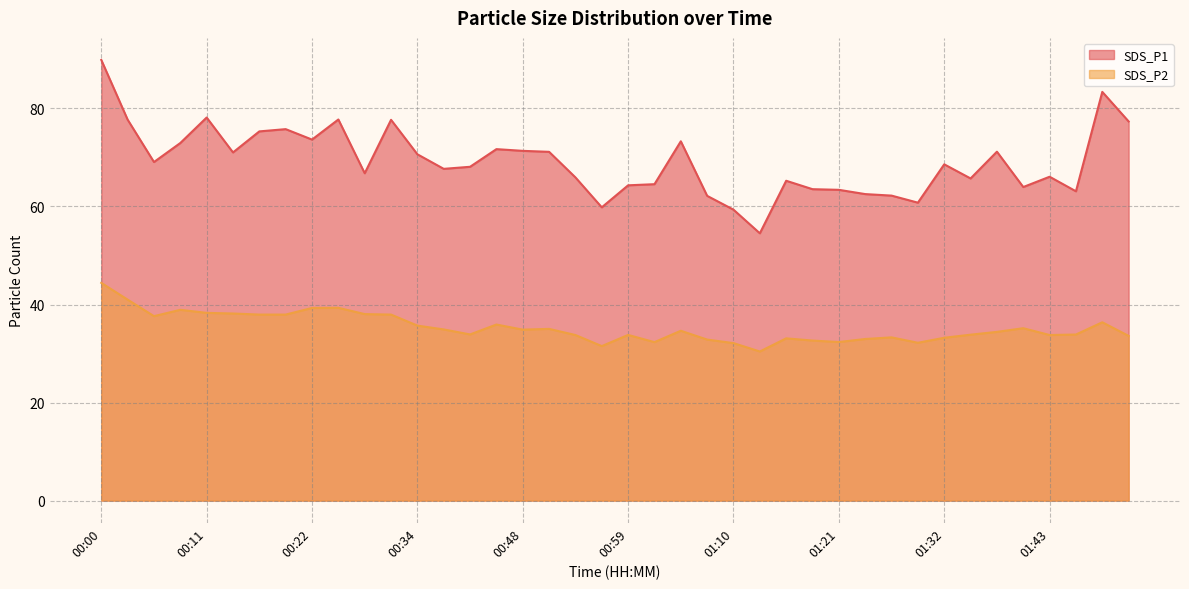

Count the number of data series in this chart.

2